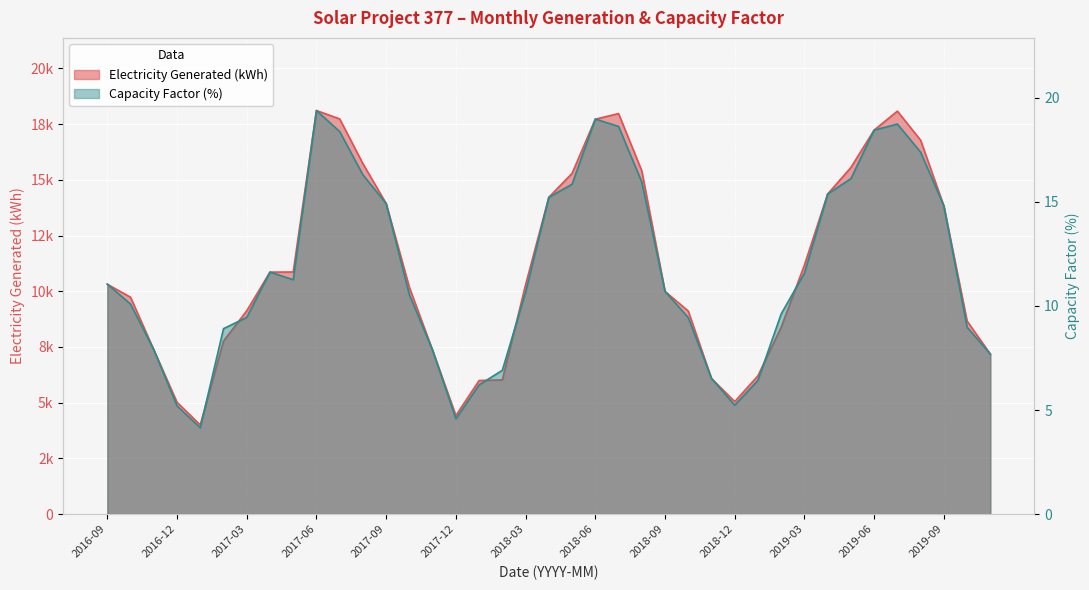

Which category has the lowest value in the Electricity Generated (kWh) series?

2017-01